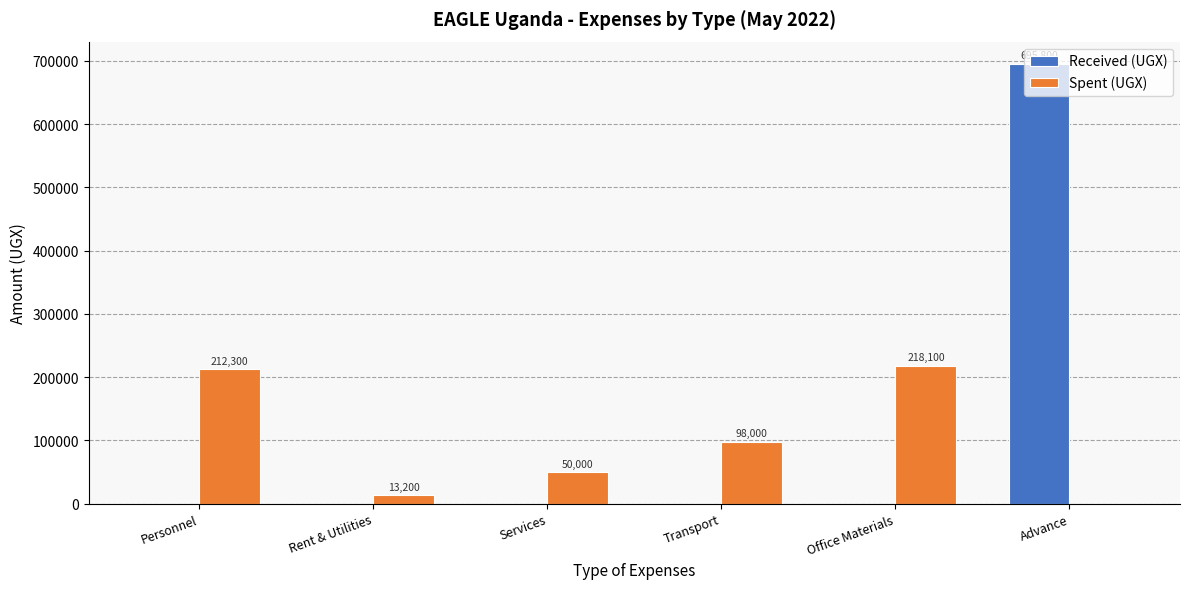

Which series has the largest total across all categories?

Received (UGX)